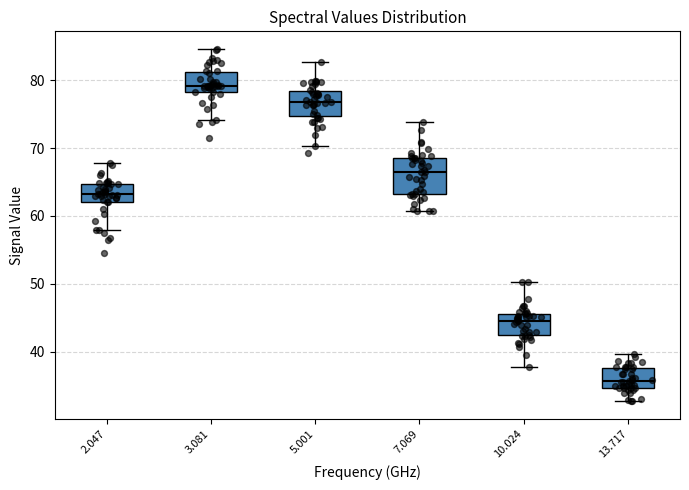

Reading left to right, transcribe this box plot: for each box, give where its median line is, the range the box spans, and where its two whiskers end, as read against the y-axis. The values are not printed on the chart, so give them approximately, as read against the axis.

2.047: median 63, box 62 to 65, whiskers 58 to 68
3.081: median 79, box 78 to 81, whiskers 74 to 85
5.001: median 77, box 75 to 78, whiskers 70 to 83
7.069: median 67, box 63 to 69, whiskers 61 to 74
10.024: median 45, box 42 to 46, whiskers 38 to 50
13.717: median 36, box 35 to 38, whiskers 33 to 40